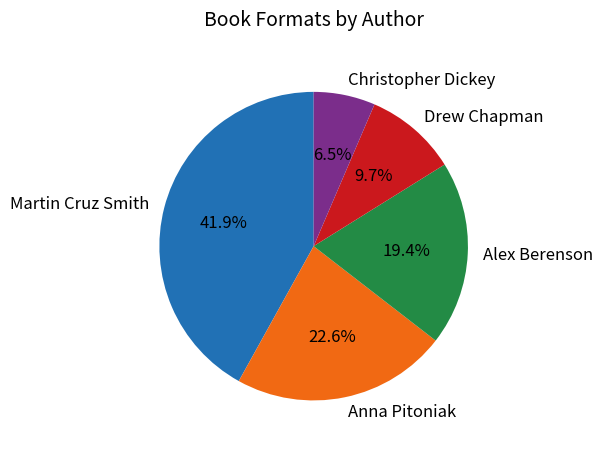

What is the smallest slice in the pie chart?

Christopher Dickey